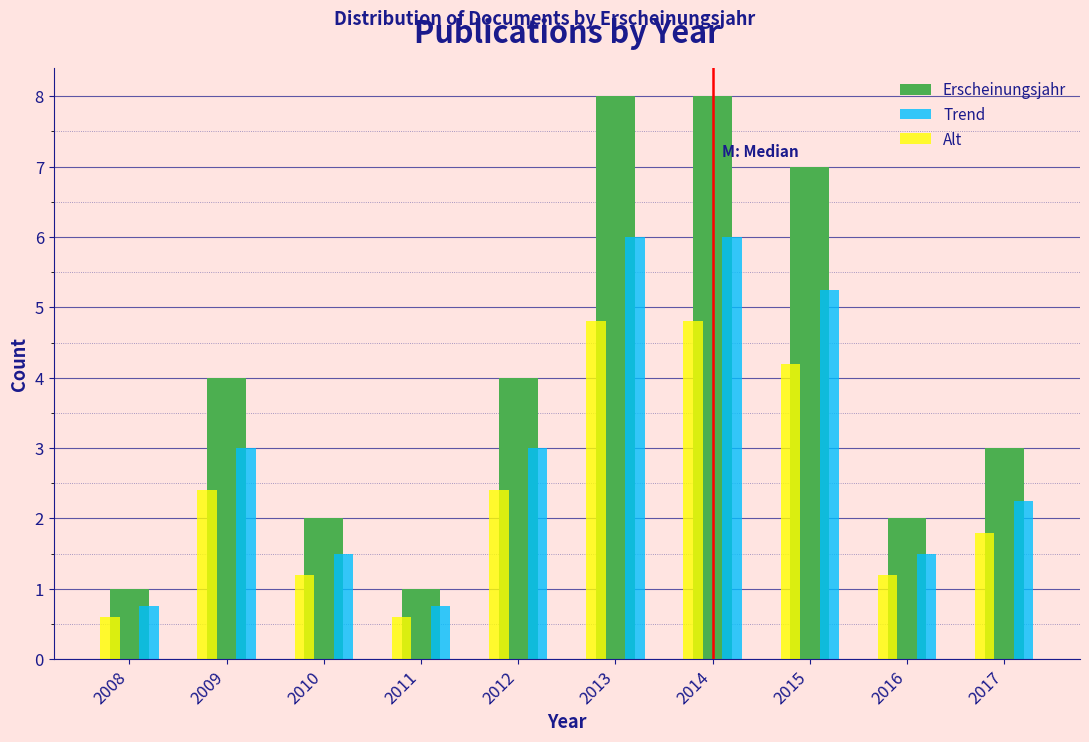

List the series in order of their overall mean, highest first.

Erscheinungsjahr, Trend, Alt